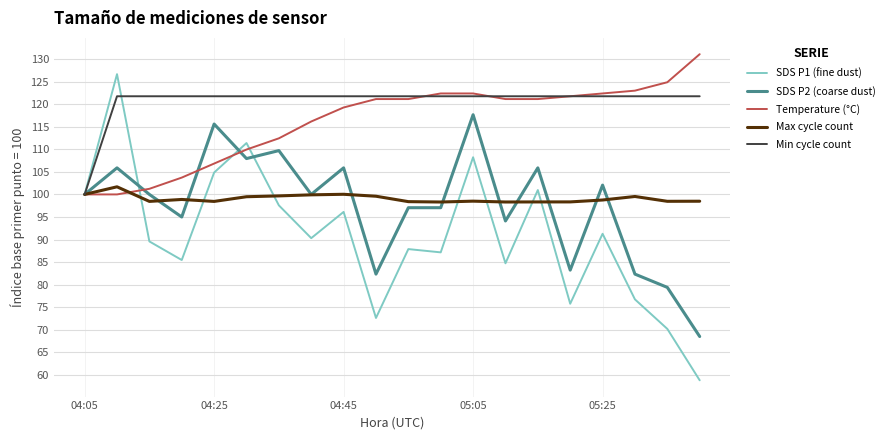

List the series in order of their peak value, lowest first.

Max cycle count, SDS P2 (coarse dust), Min cycle count, SDS P1 (fine dust), Temperature (°C)